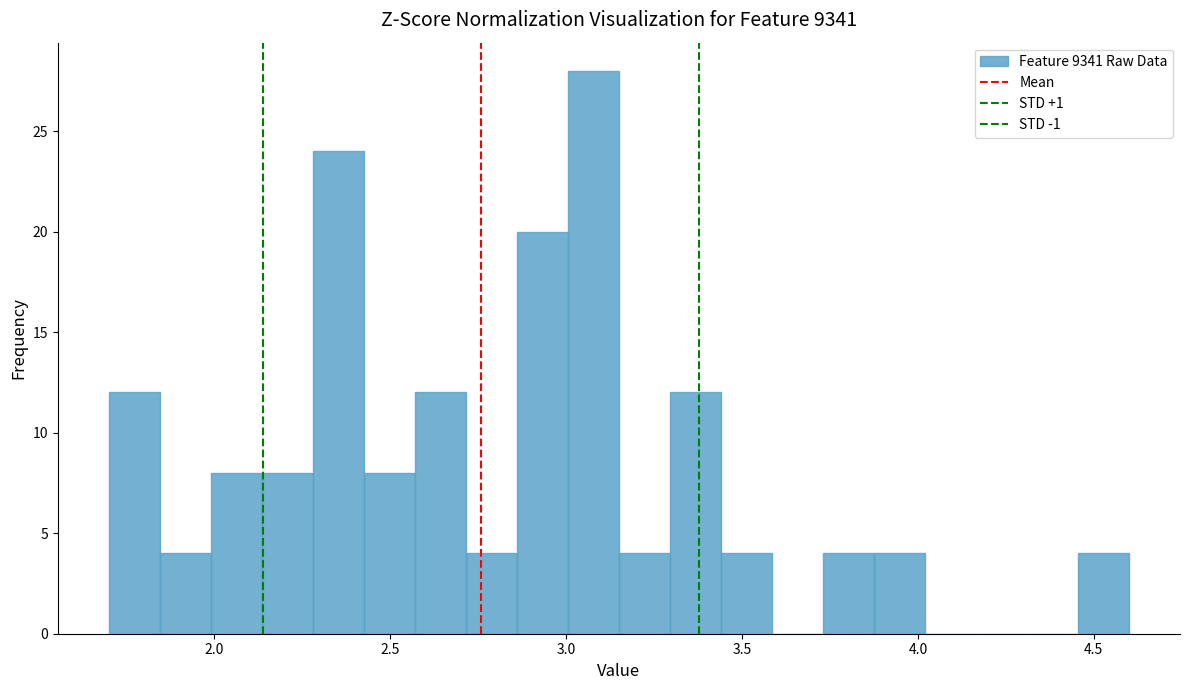

Around what value on the x-axis is the tallest bar? Give the approximate position of its centre, as read against the axis.

3.10